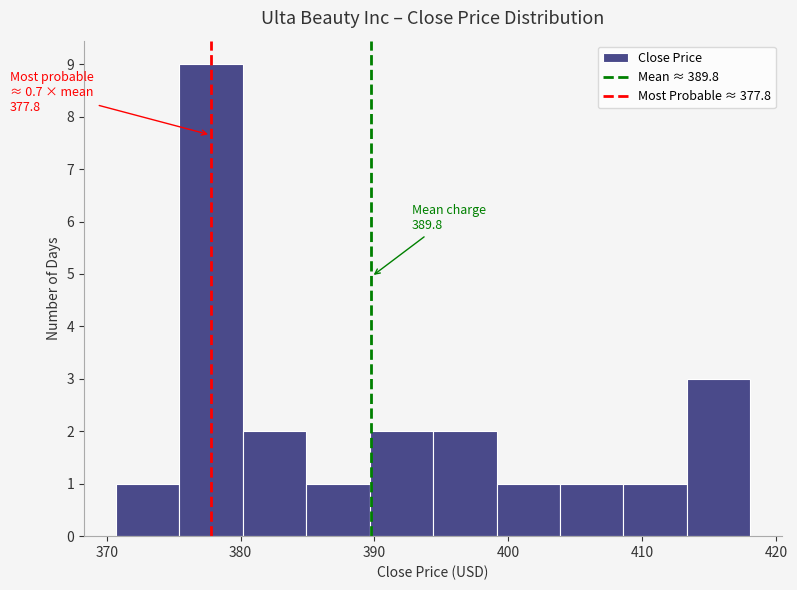

Which range on the x-axis has the tallest bar?

375 to 380